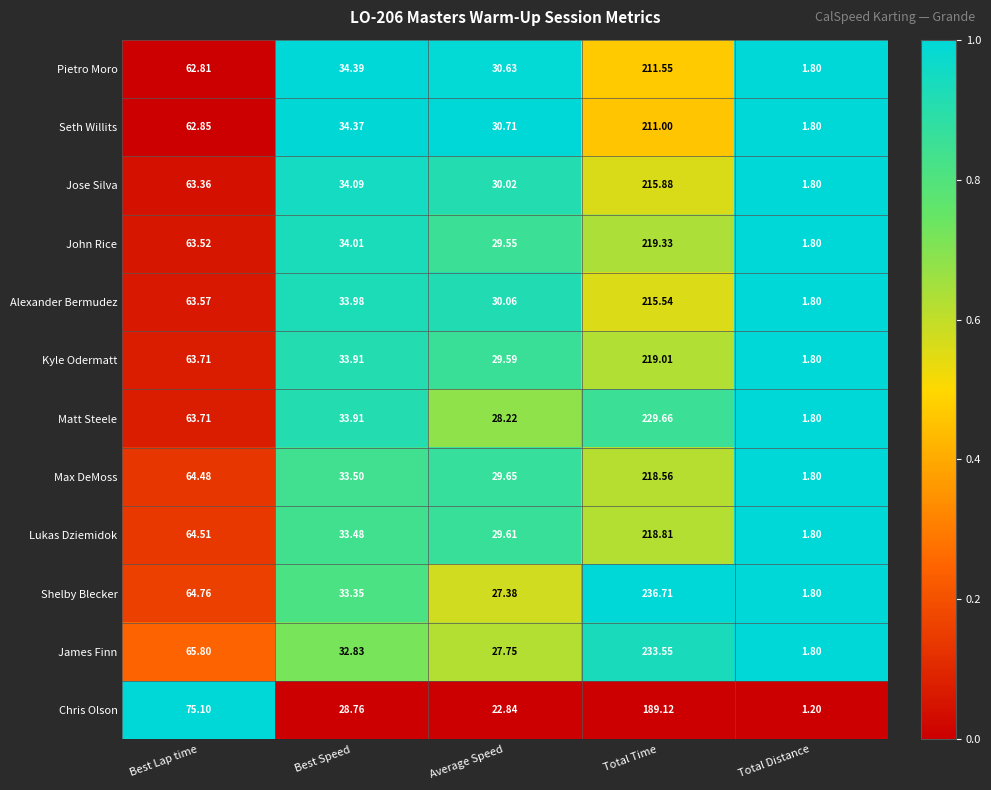

Which series has the widest spread of values?

Shelby Blecker